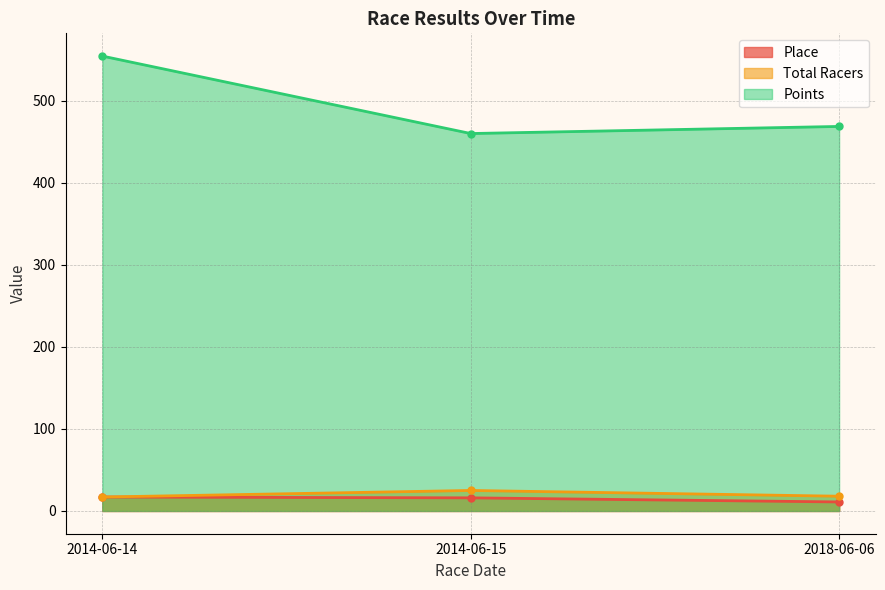

What is the spread (max minus min) of values at 2014-06-15?

444.0